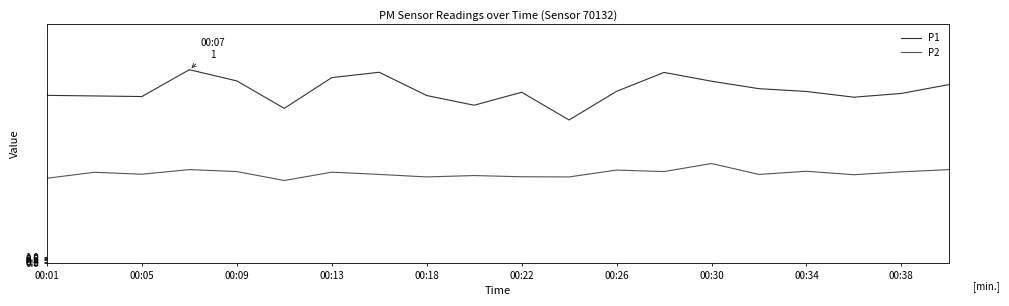

Which series has the widest spread of values?

P1